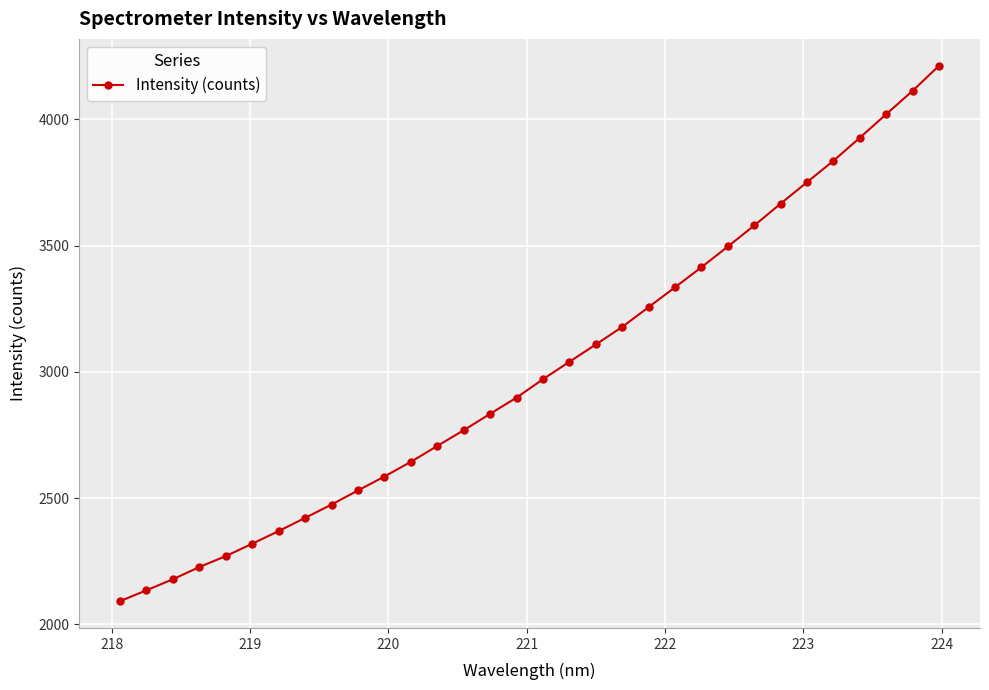

What is the difference between the second highest and minimum values?

2020.9